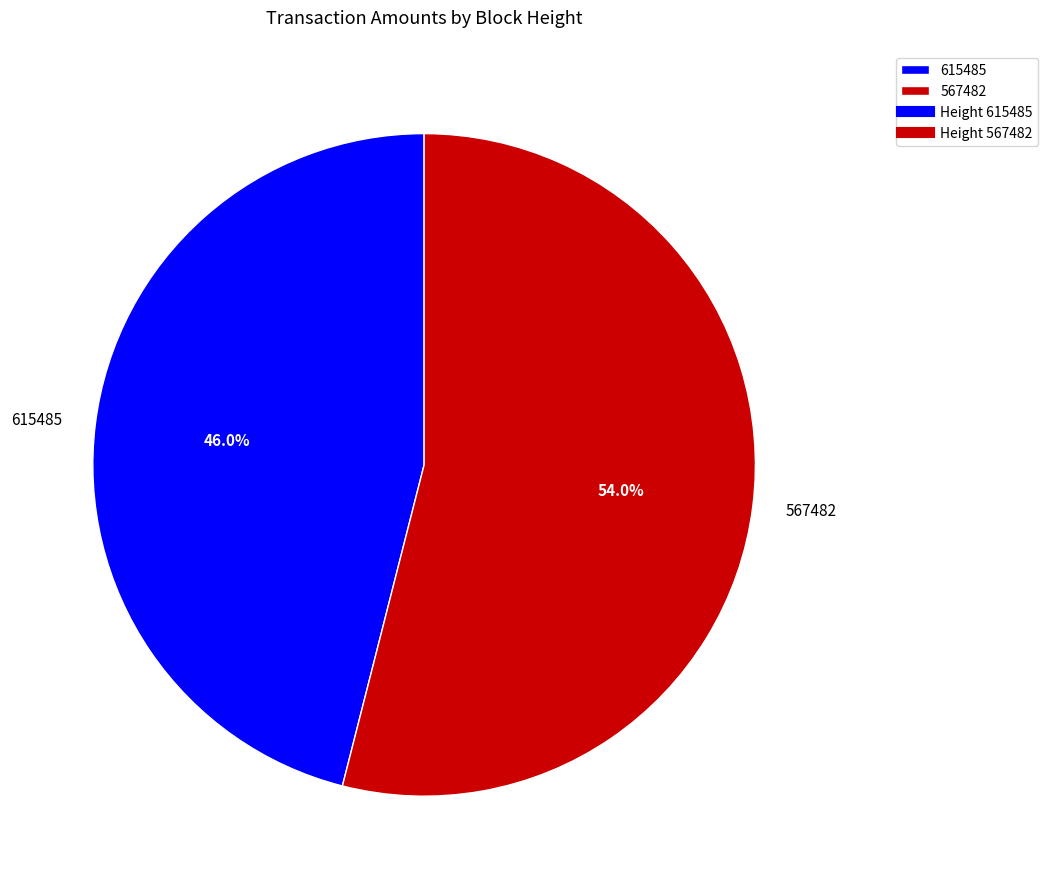

True or false: 567482 accounts for 54% of the total.

True